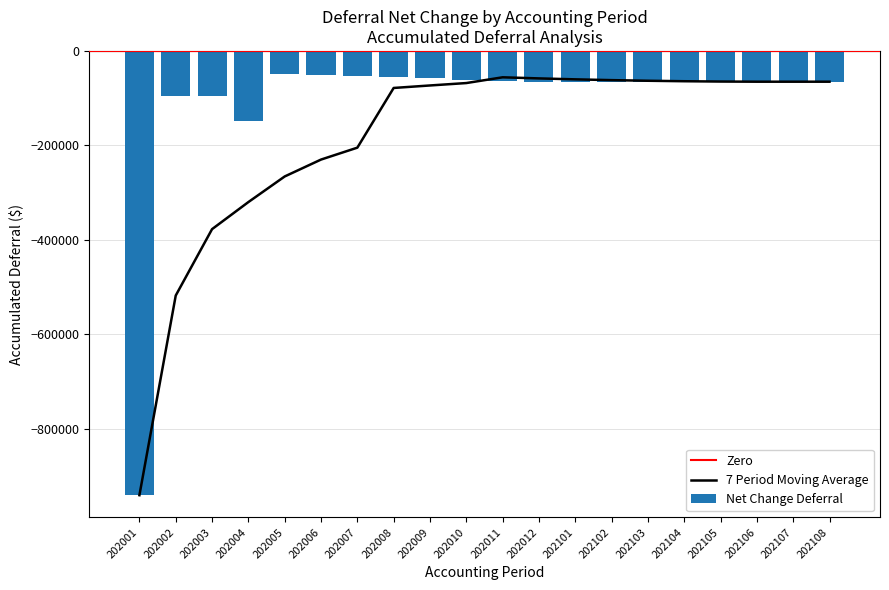

The value of Net Change Deferral at 202010 is -60492.2. True or false?

True